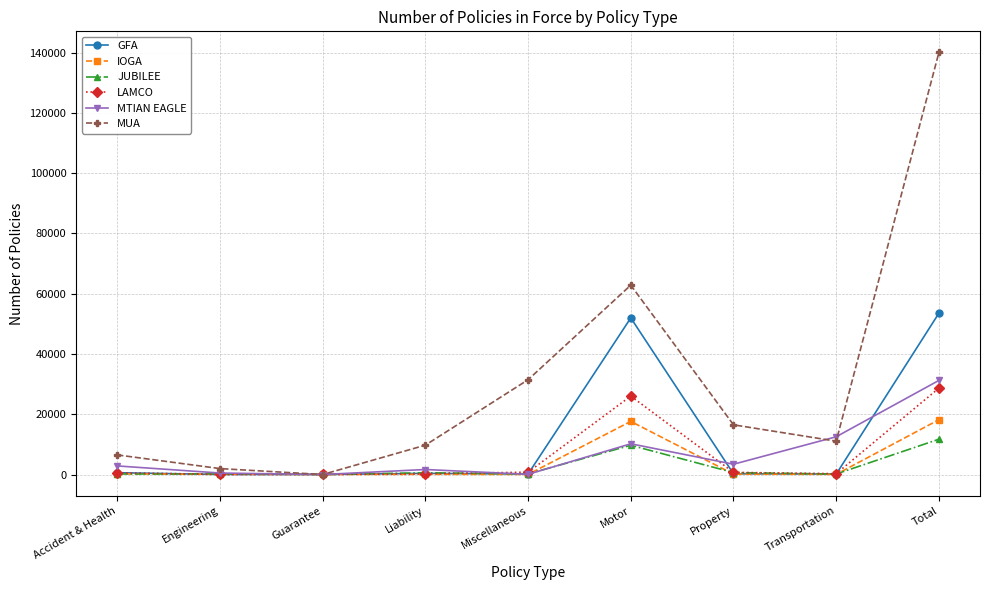

At how many categories does at least one series exceed 134331?

1